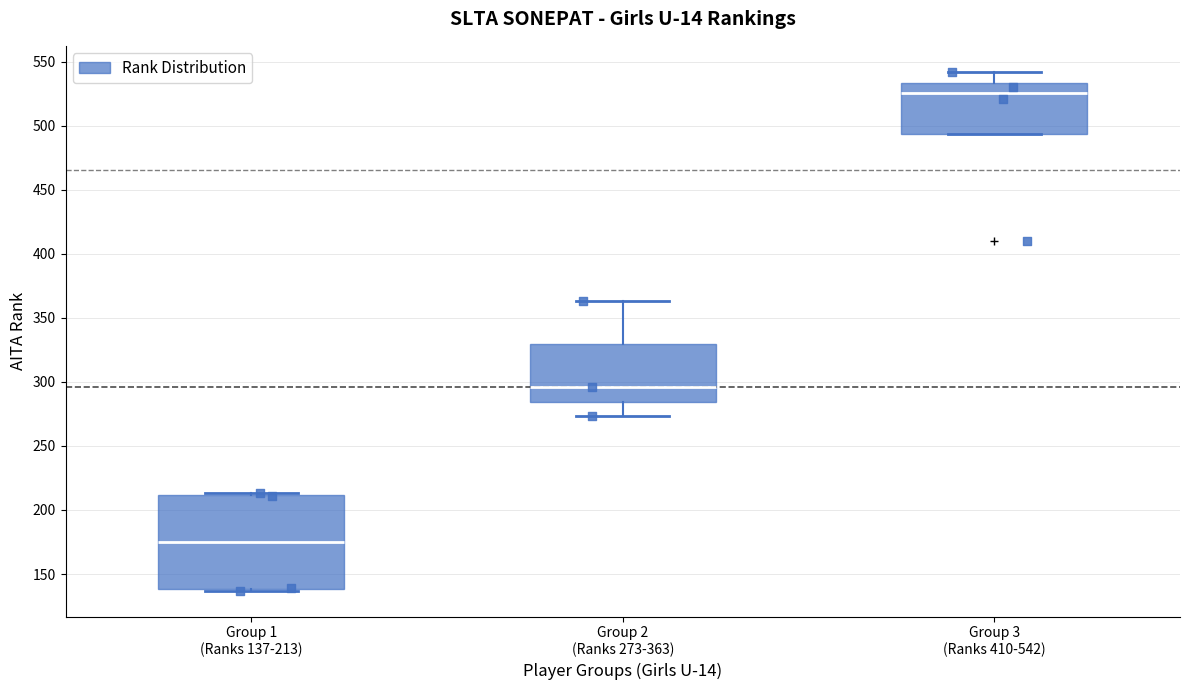

Reading left to right, read every box against the y-axis: the position of its median line, the range the box covers, and the ends of its whiskers. The values are not printed on the chart, so give them approximately, as read against the axis.

Group 1 (Ranks 137-213): median 175, box 140 to 210, whiskers 135 to 215
Group 2 (Ranks 273-363): median 295, box 285 to 330, whiskers 275 to 365
Group 3 (Ranks 410-542): median 525, box 495 to 535, whiskers 495 to 540